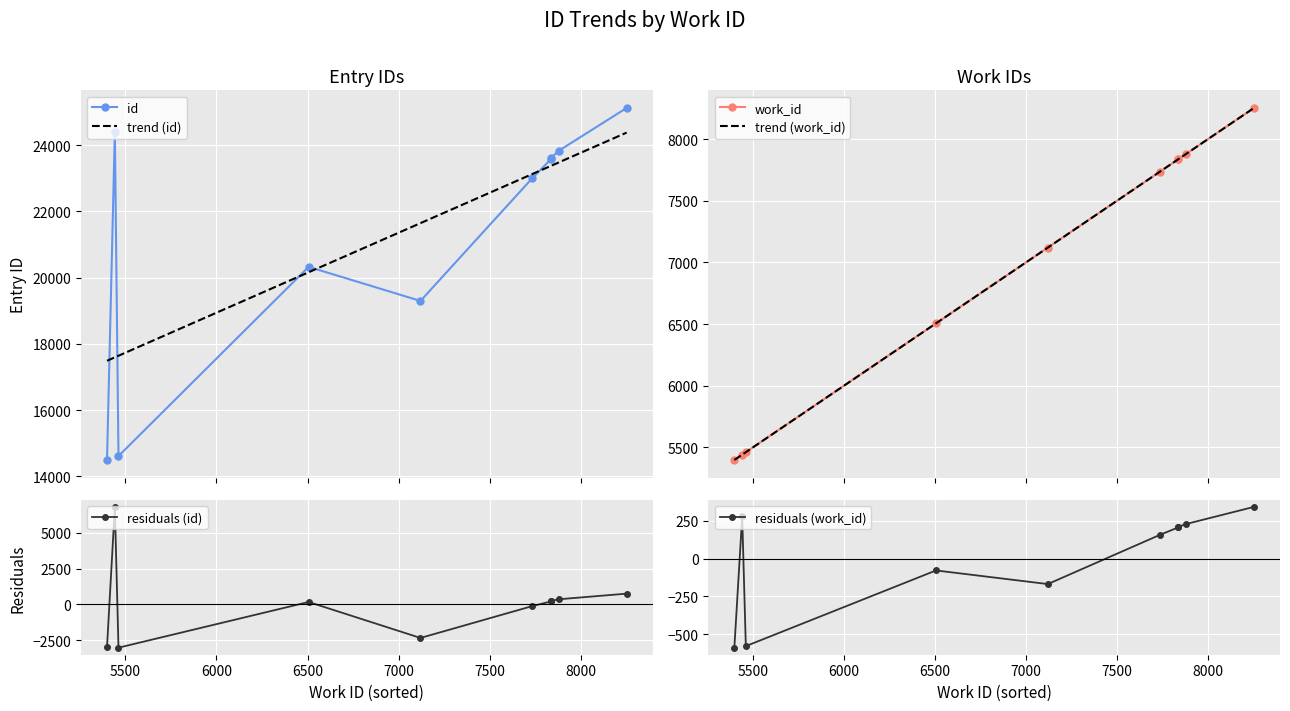

Is this an area chart (filled region under the line)?

No